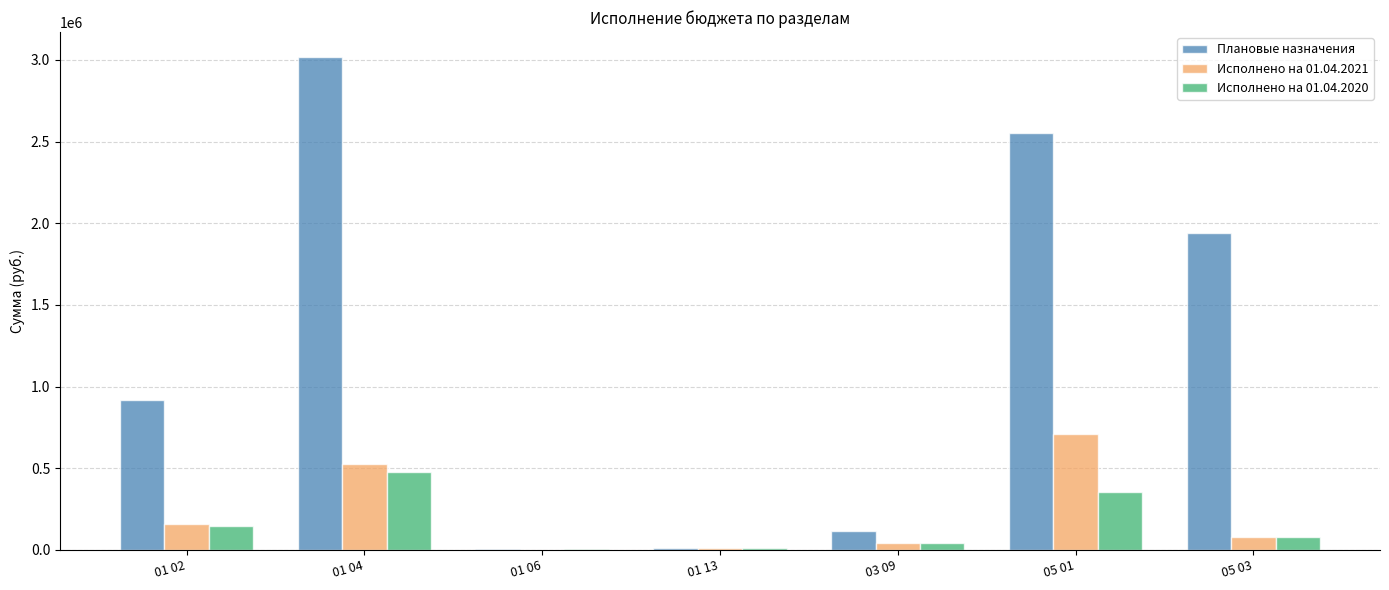

What is the maximum value for Исполнено на 01.04.2020?

476534.3